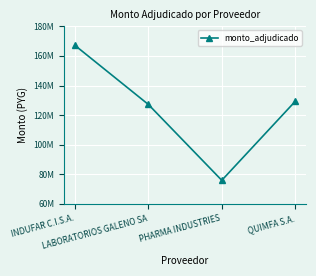

What is the label of the 3rd point from the left?

PHARMA INDUSTRIES